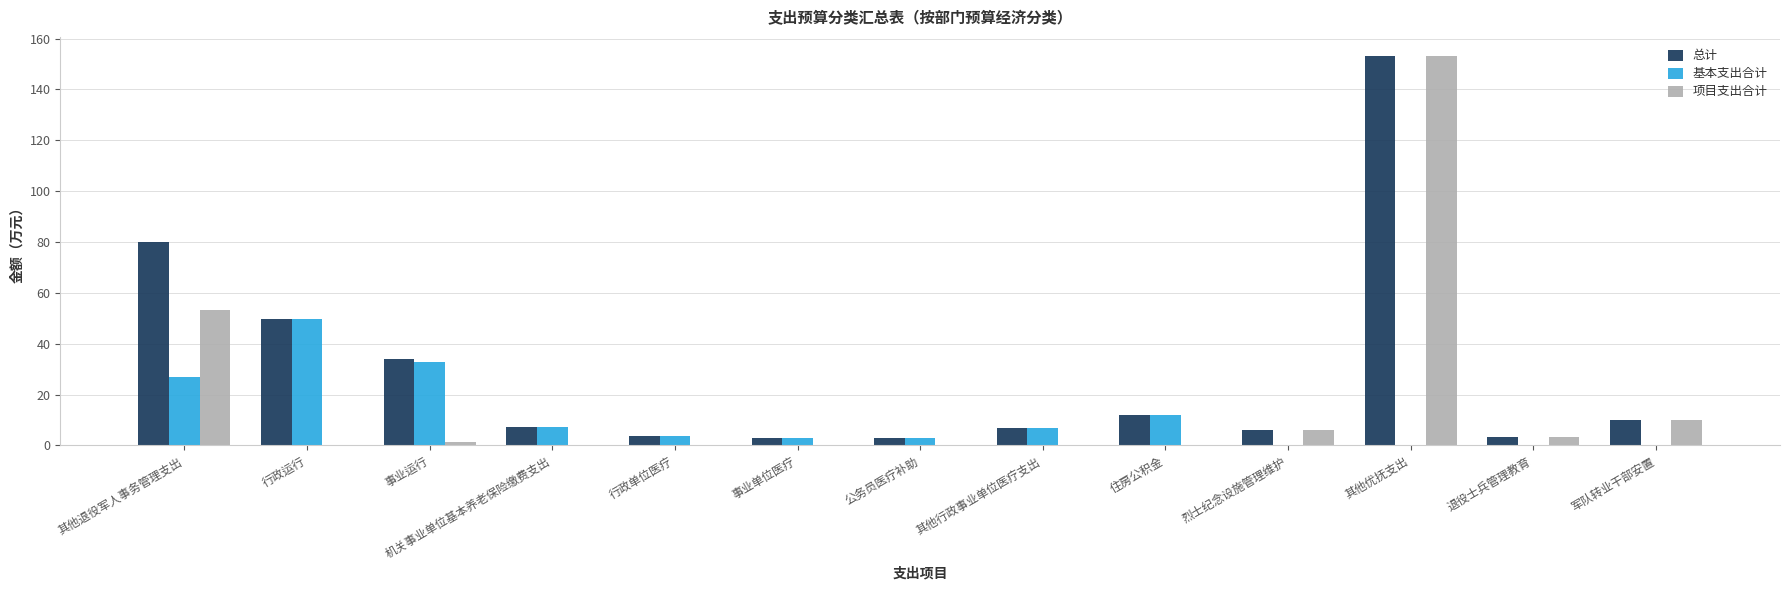

Which series has the largest total across all categories?

总计